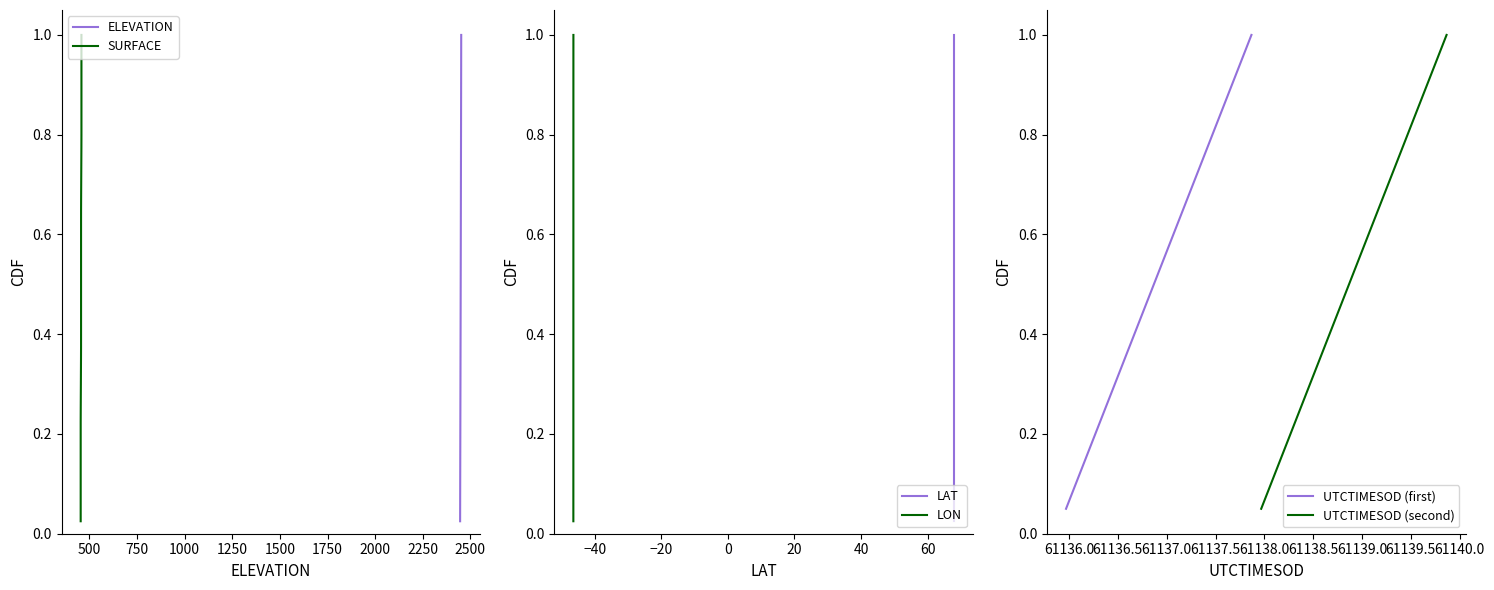

True or false: lon and elevation cross at least once.

False